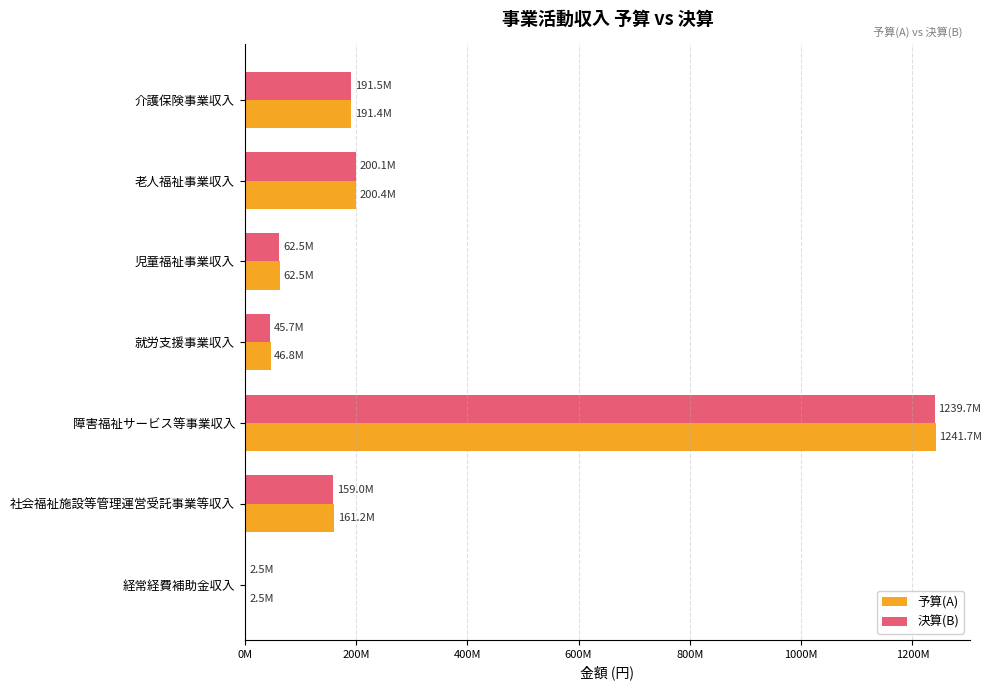

What are all the series names shown in the legend?

予算(A), 決算(B)